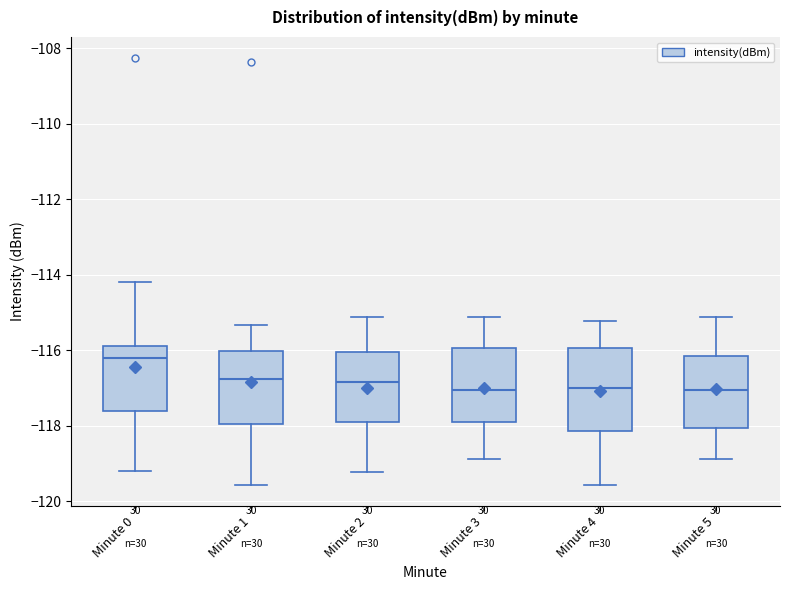

Reading left to right, read every box against the y-axis: the position of its median line, the range the box covers, and the ends of its whiskers. The values are not printed on the chart, so give them approximately, as read against the axis.

Minute 0: median -116.2, box -117.6 to -115.8, whiskers -119.2 to -114.2
Minute 1: median -116.8, box -118.0 to -116.0, whiskers -119.6 to -115.4
Minute 2: median -116.8, box -117.8 to -116.0, whiskers -119.2 to -115.2
Minute 3: median -117.0, box -117.8 to -116.0, whiskers -118.8 to -115.2
Minute 4: median -117.0, box -118.2 to -116.0, whiskers -119.6 to -115.2
Minute 5: median -117.0, box -118.0 to -116.2, whiskers -118.8 to -115.2